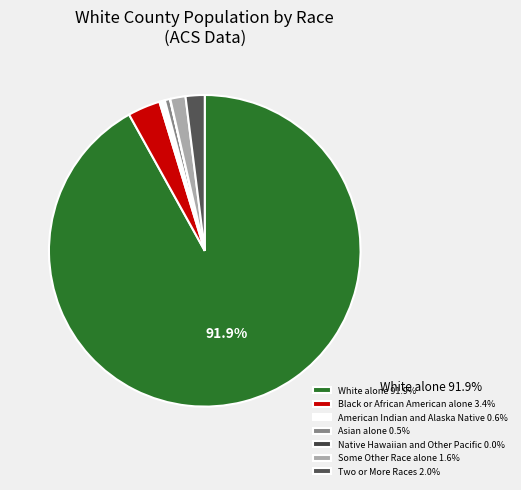

How many segments does this pie chart have?

7